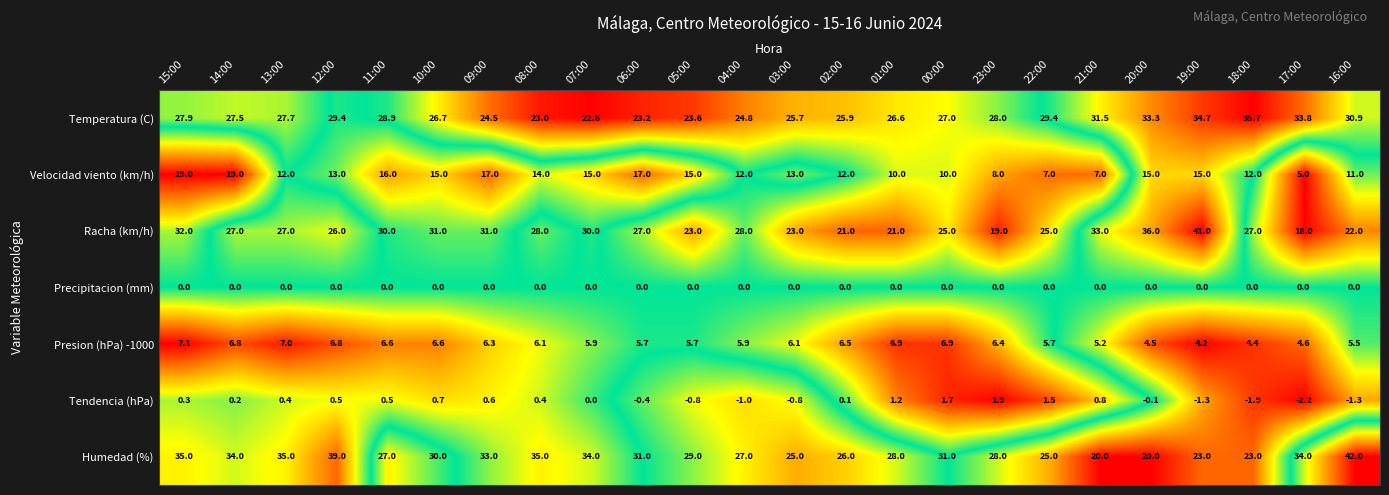

What is the total value across all series at 03:00?

92.0